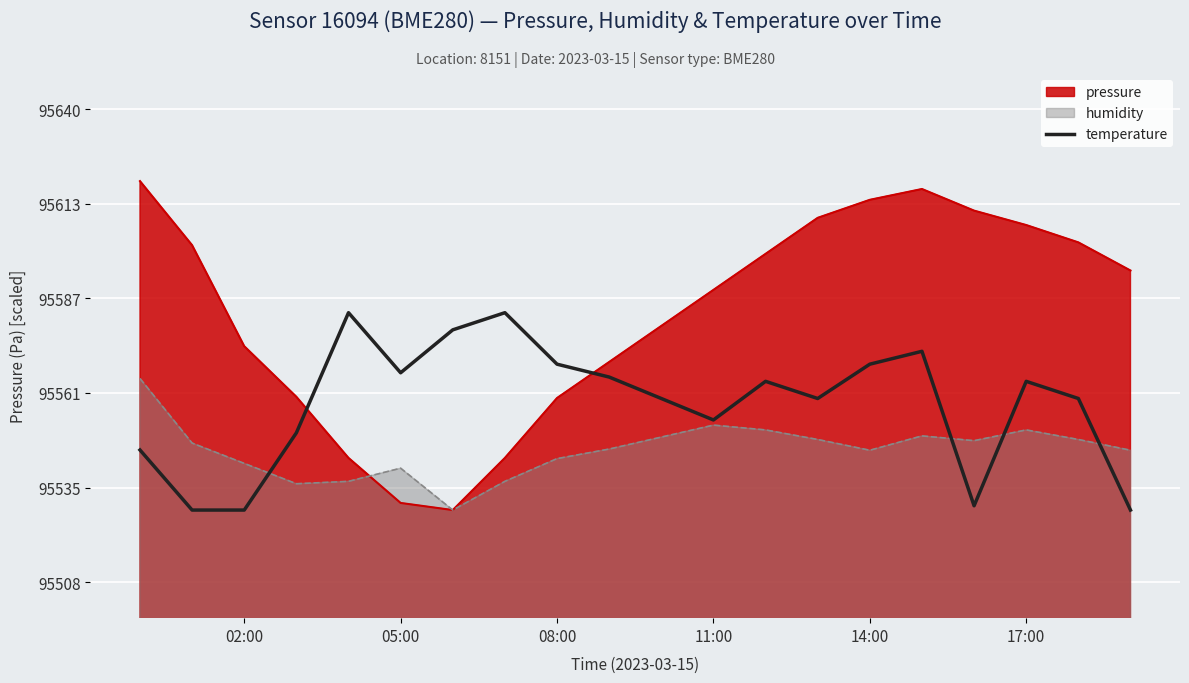

The value of humidity at 08:00 is 154358.0. True or false?

False